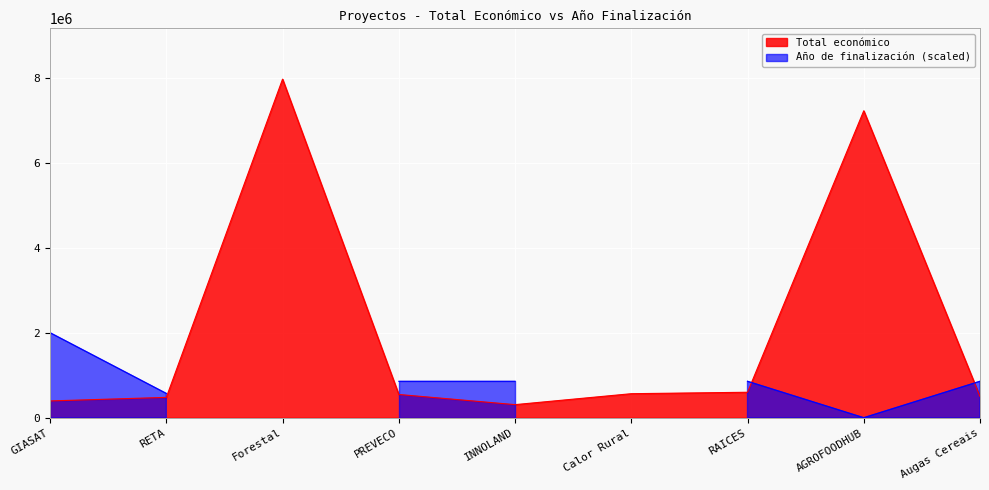

What is the ratio of the value at RETA to the value at Augas Cereais?

1.0